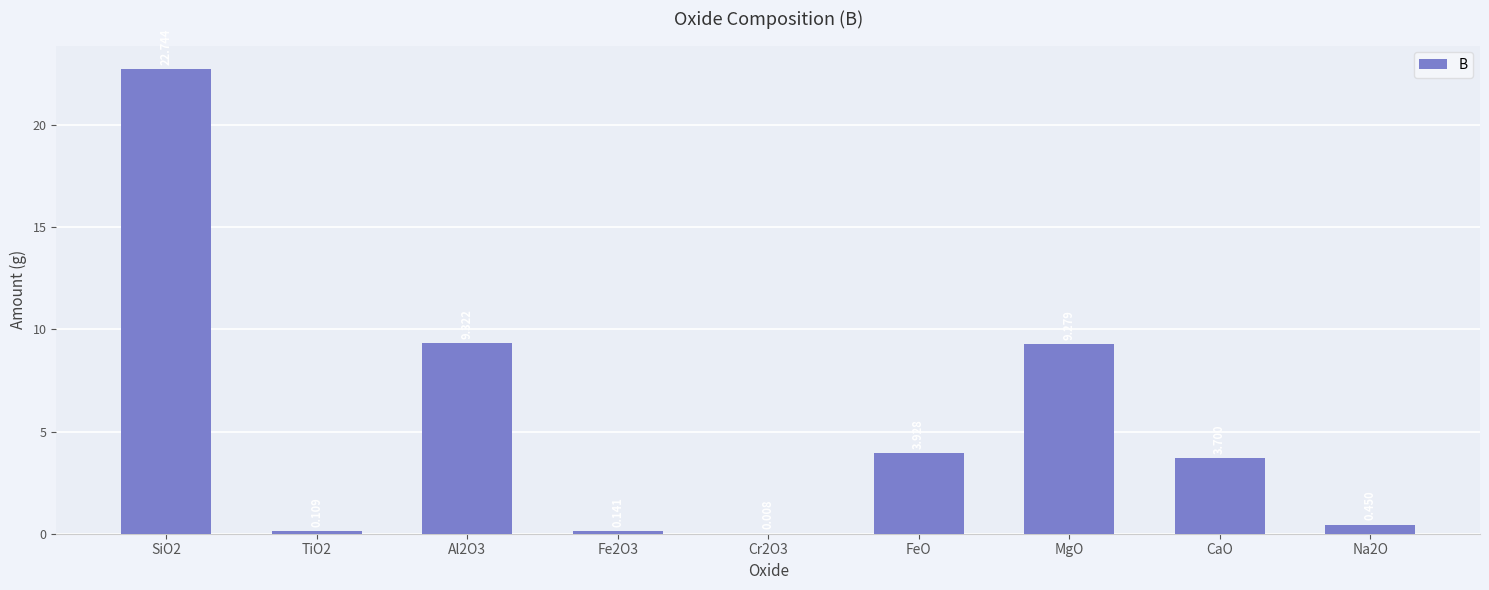

Between CaO and Fe2O3, which is larger?

CaO